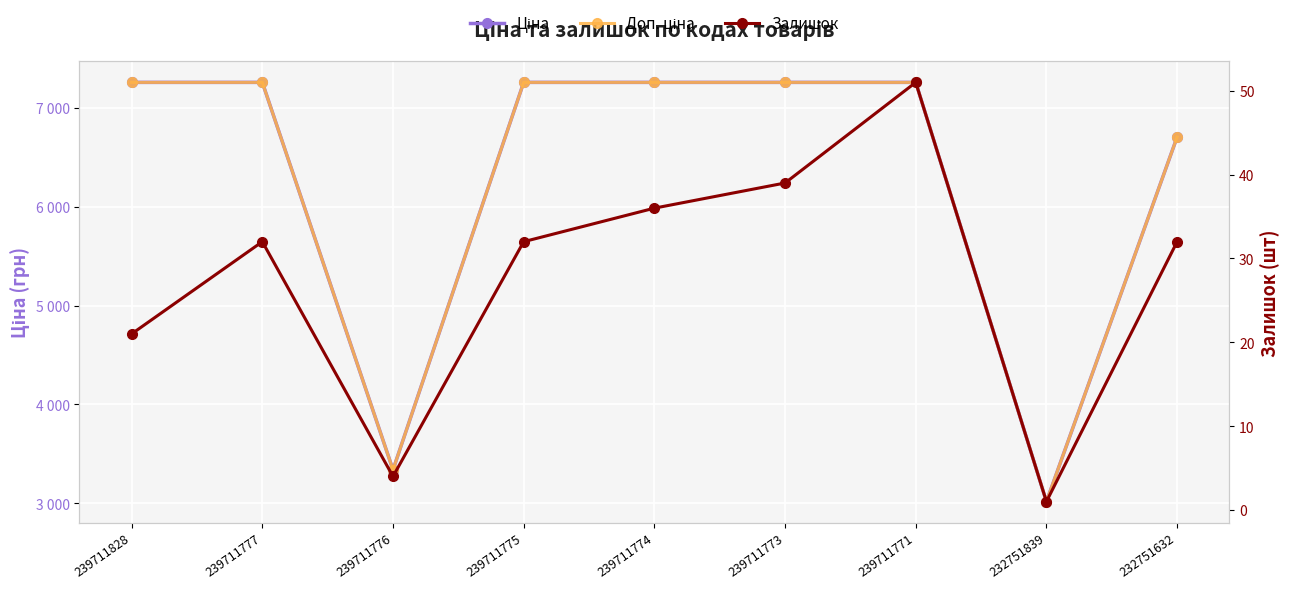

True or false: Ціна and Доп. ціна intersect in this chart.

False